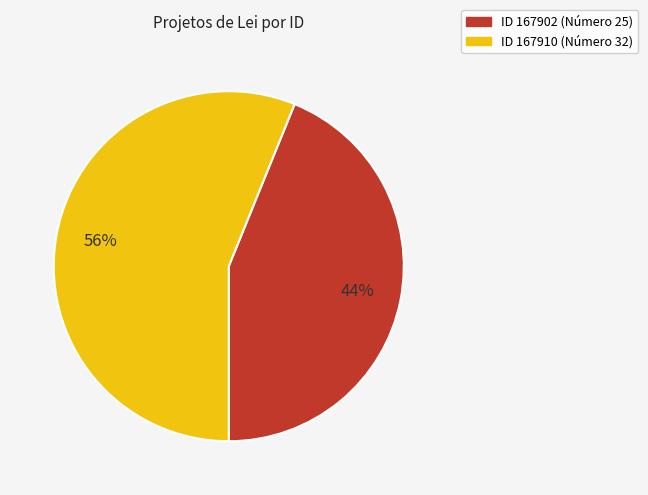

Is there any slice that represents more than half of the pie?

Yes